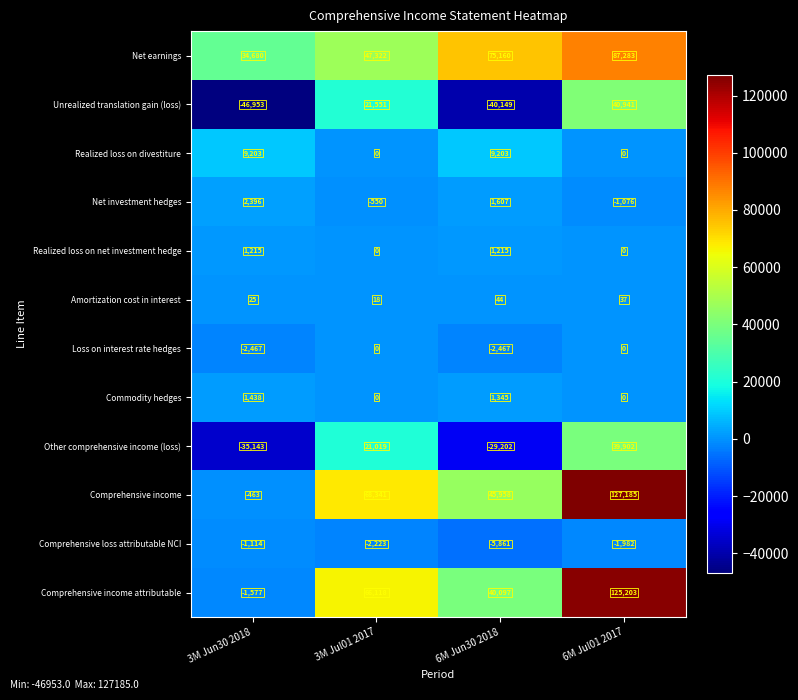

List the series in order of their peak value, highest first.

Comprehensive income, Comprehensive income attributable, Net earnings, Unrealized translation gain (loss), Other comprehensive income (loss), Realized loss on divestiture, Net investment hedges, Commodity hedges, Realized loss on net investment hedge, Amortization cost in interest, Loss on interest rate hedges, Comprehensive loss attributable NCI